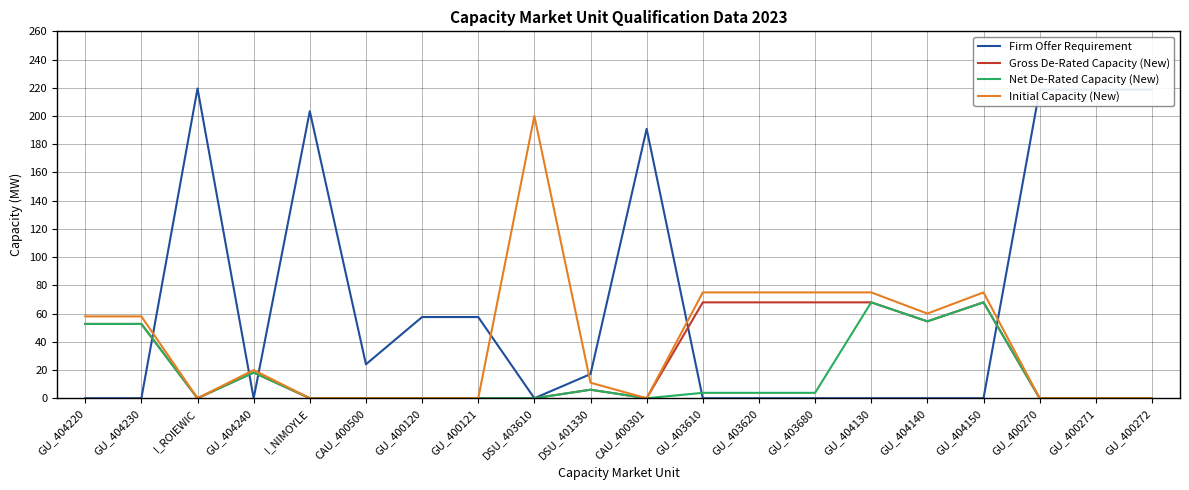

Where do Initial Capacity (New) and Firm Offer Requirement first cross each other?

GU_404230 and I_ROIEWIC